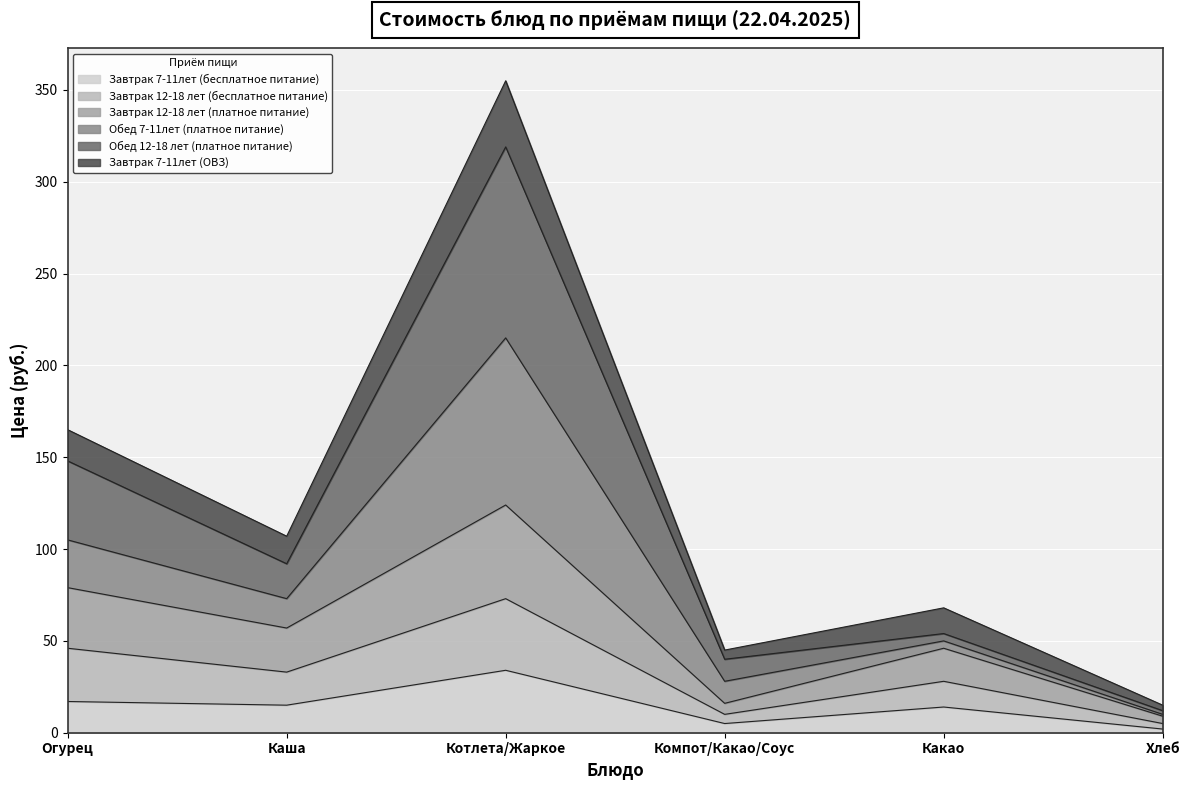

Which category has the lowest value in the Завтрак 7-11лет (бесплатное питание) series?

Хлеб